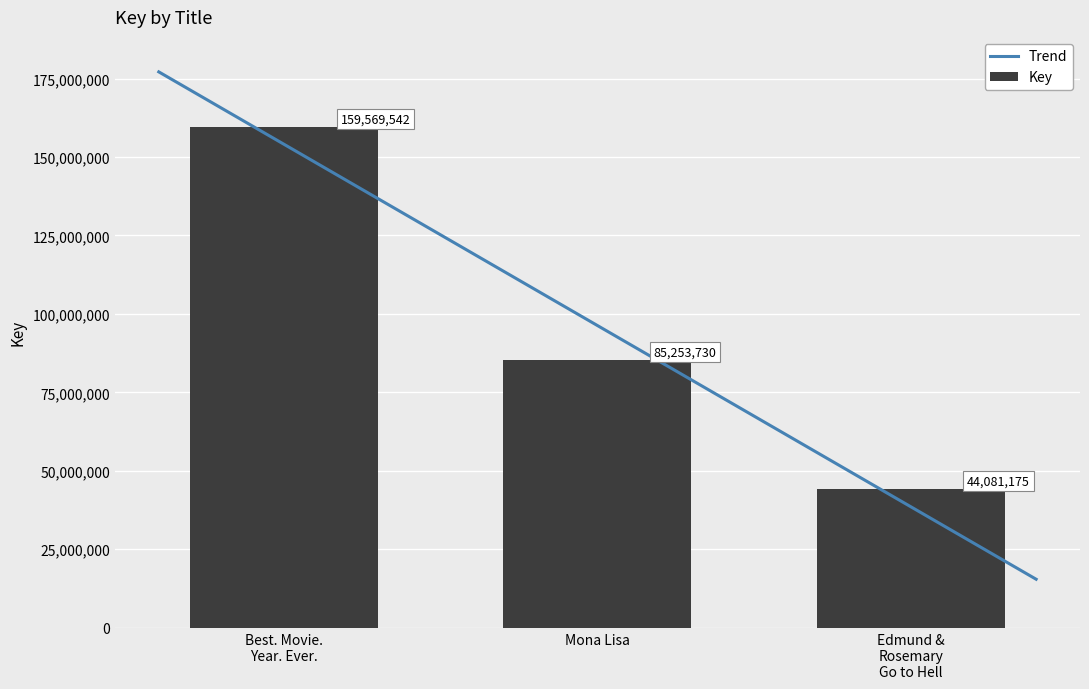

What position from the left is Mona Lisa?

2